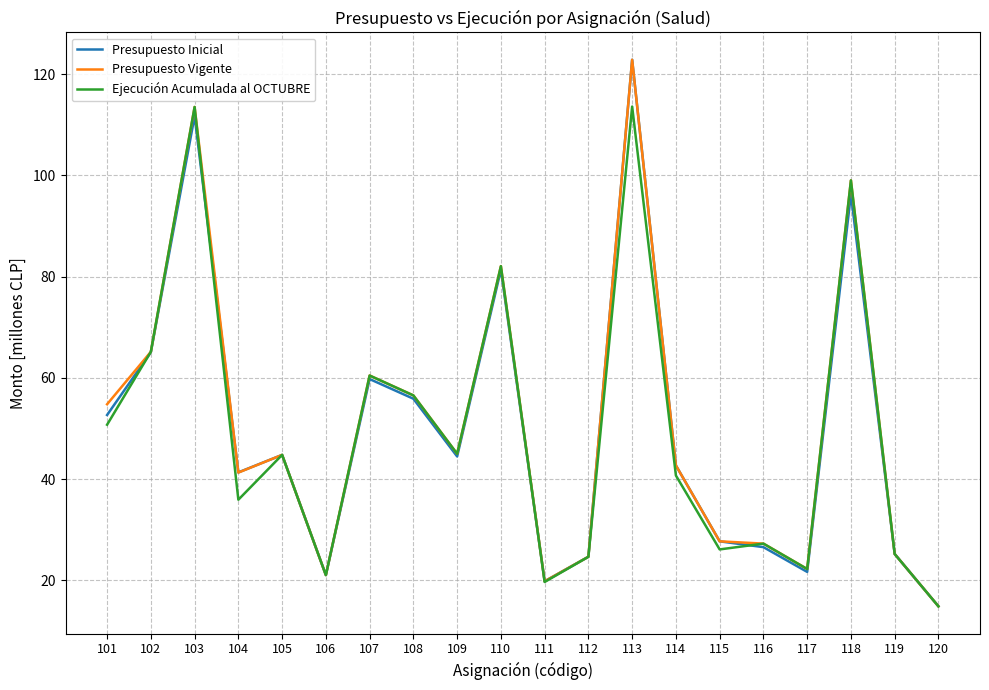

Where is Presupuesto Inicial nearest to the value 68?

102